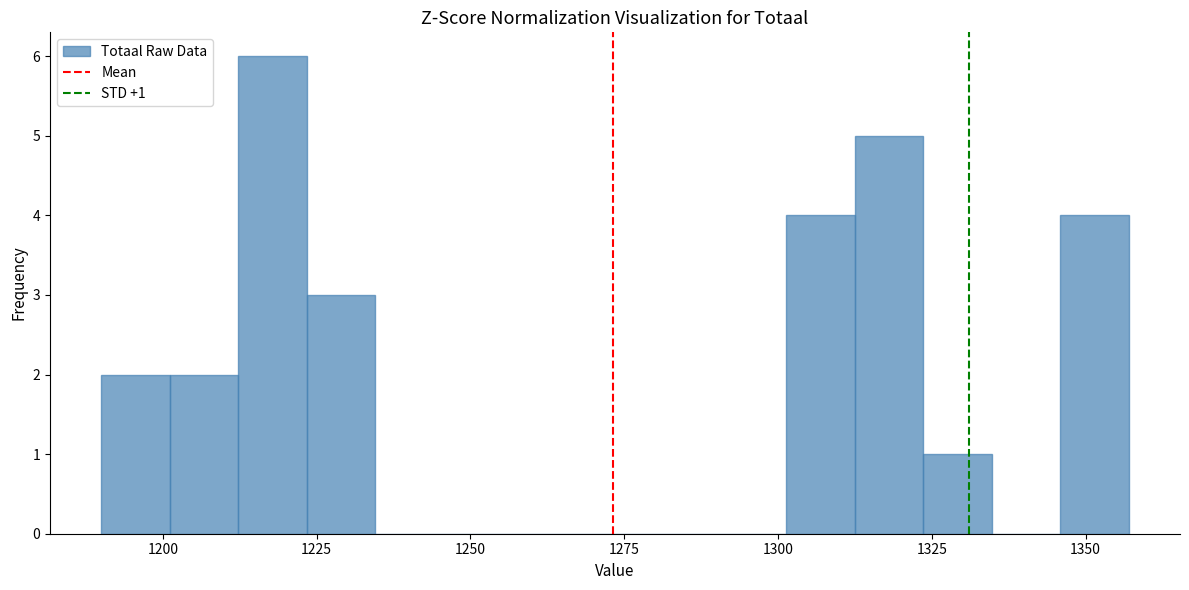

Around what value on the x-axis is the tallest bar? Give the approximate position of its centre, as read against the axis.

1220